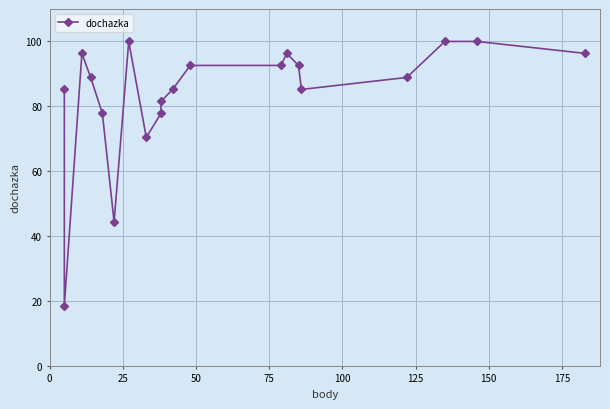

Count the number of values greater than 88.

11